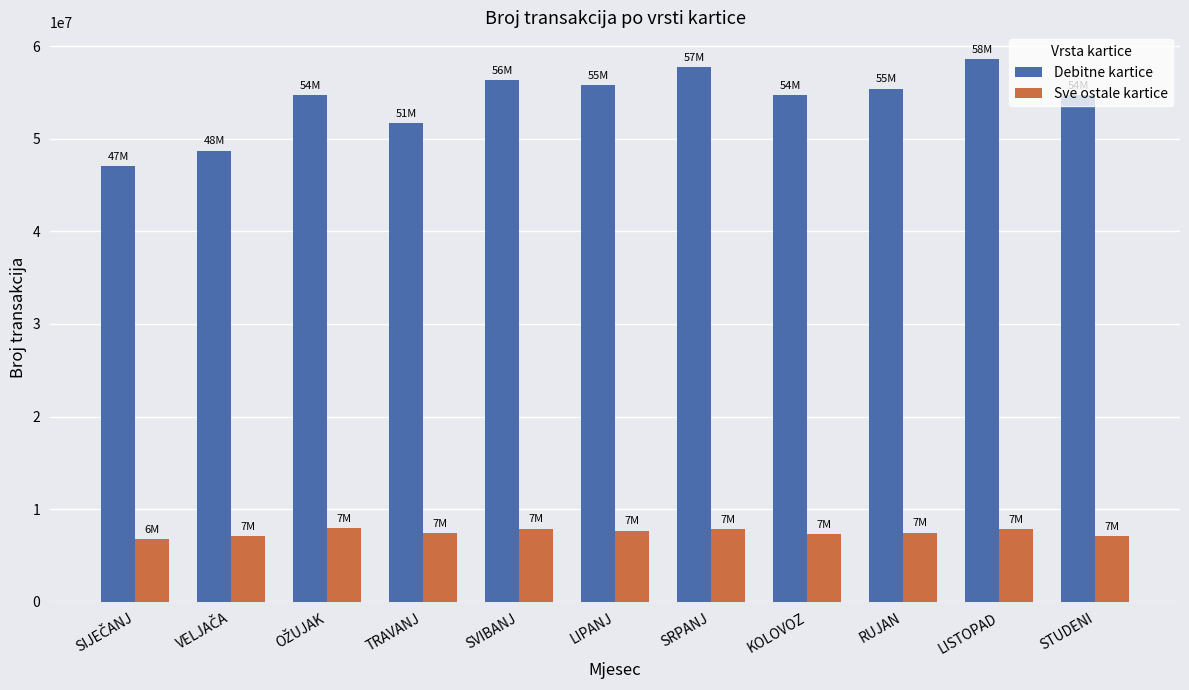

Which series has the largest range (max minus min)?

Debitne kartice